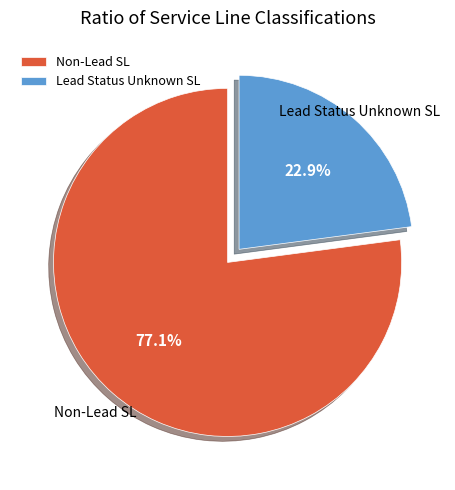

Which category has the smallest portion of the pie?

Lead Status Unknown SL